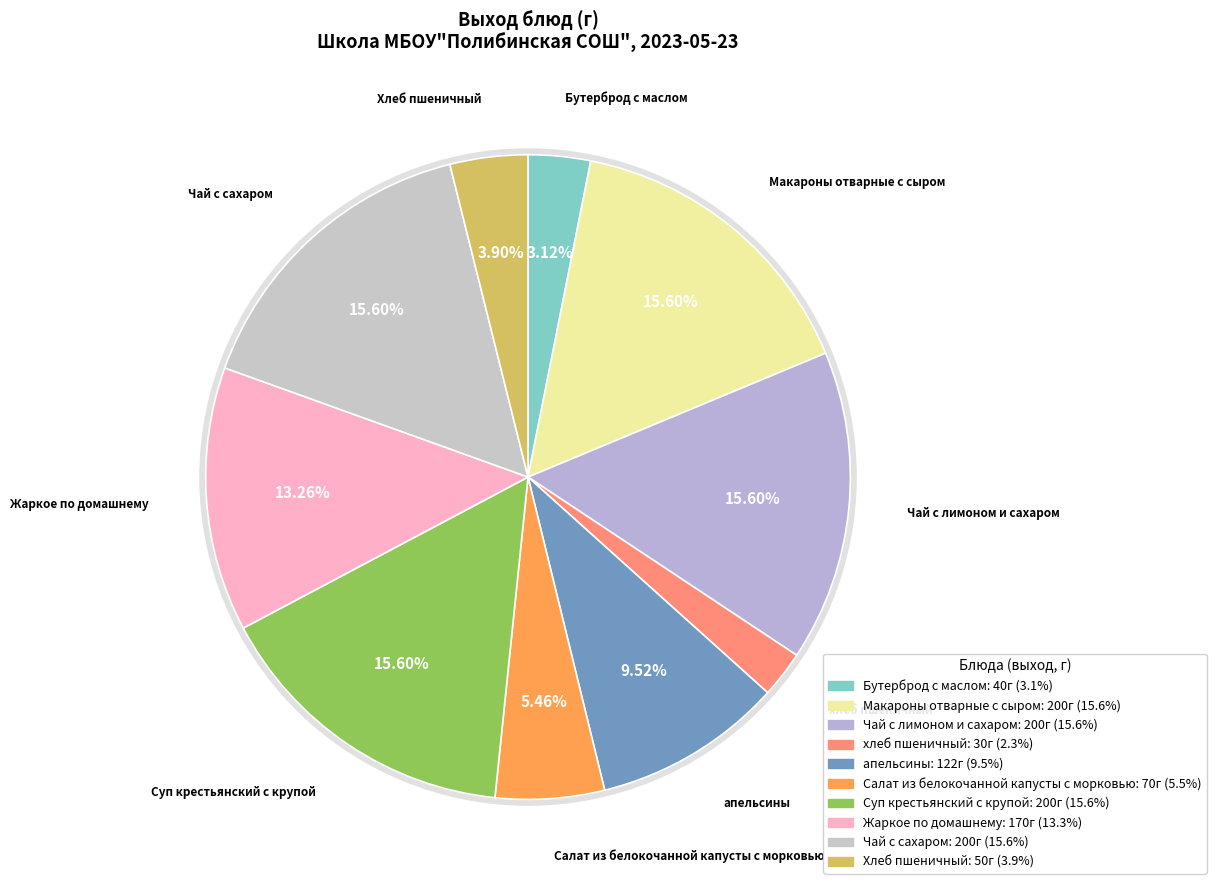

How many slices are in this pie chart?

10